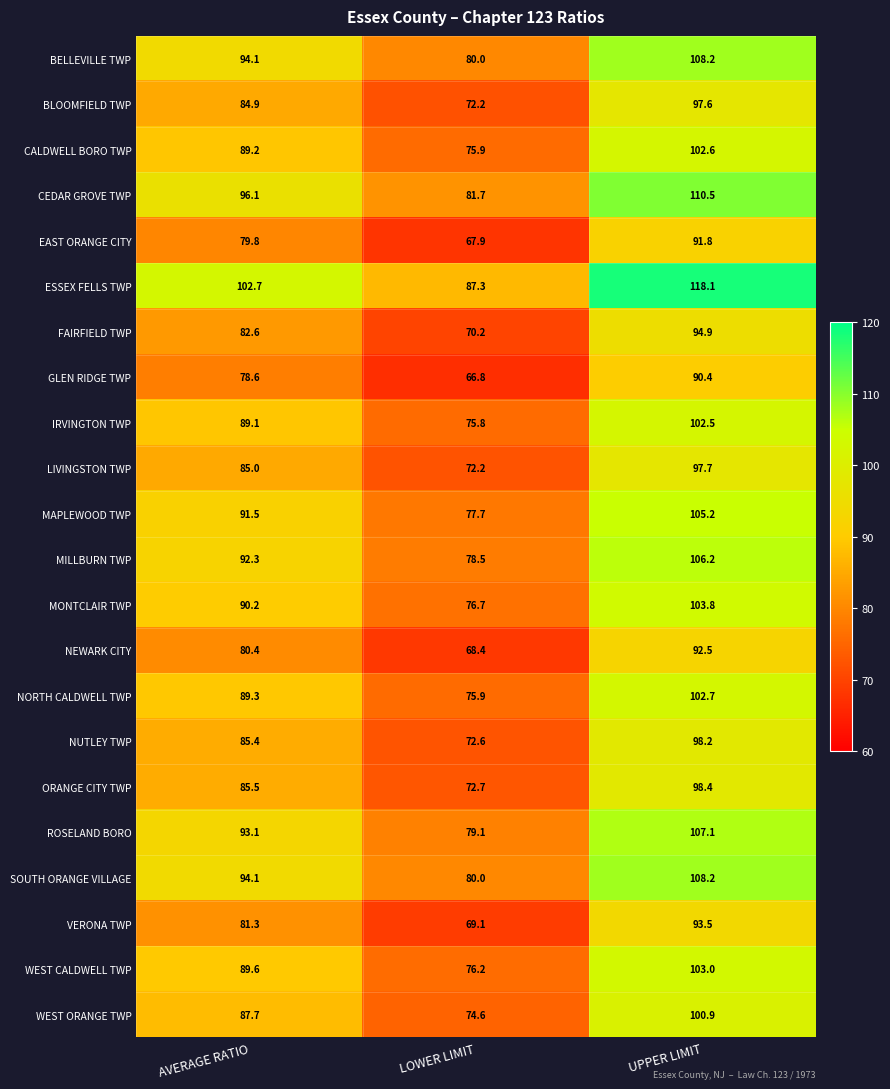

What is the total value across all series at LOWER LIMIT?

1651.5